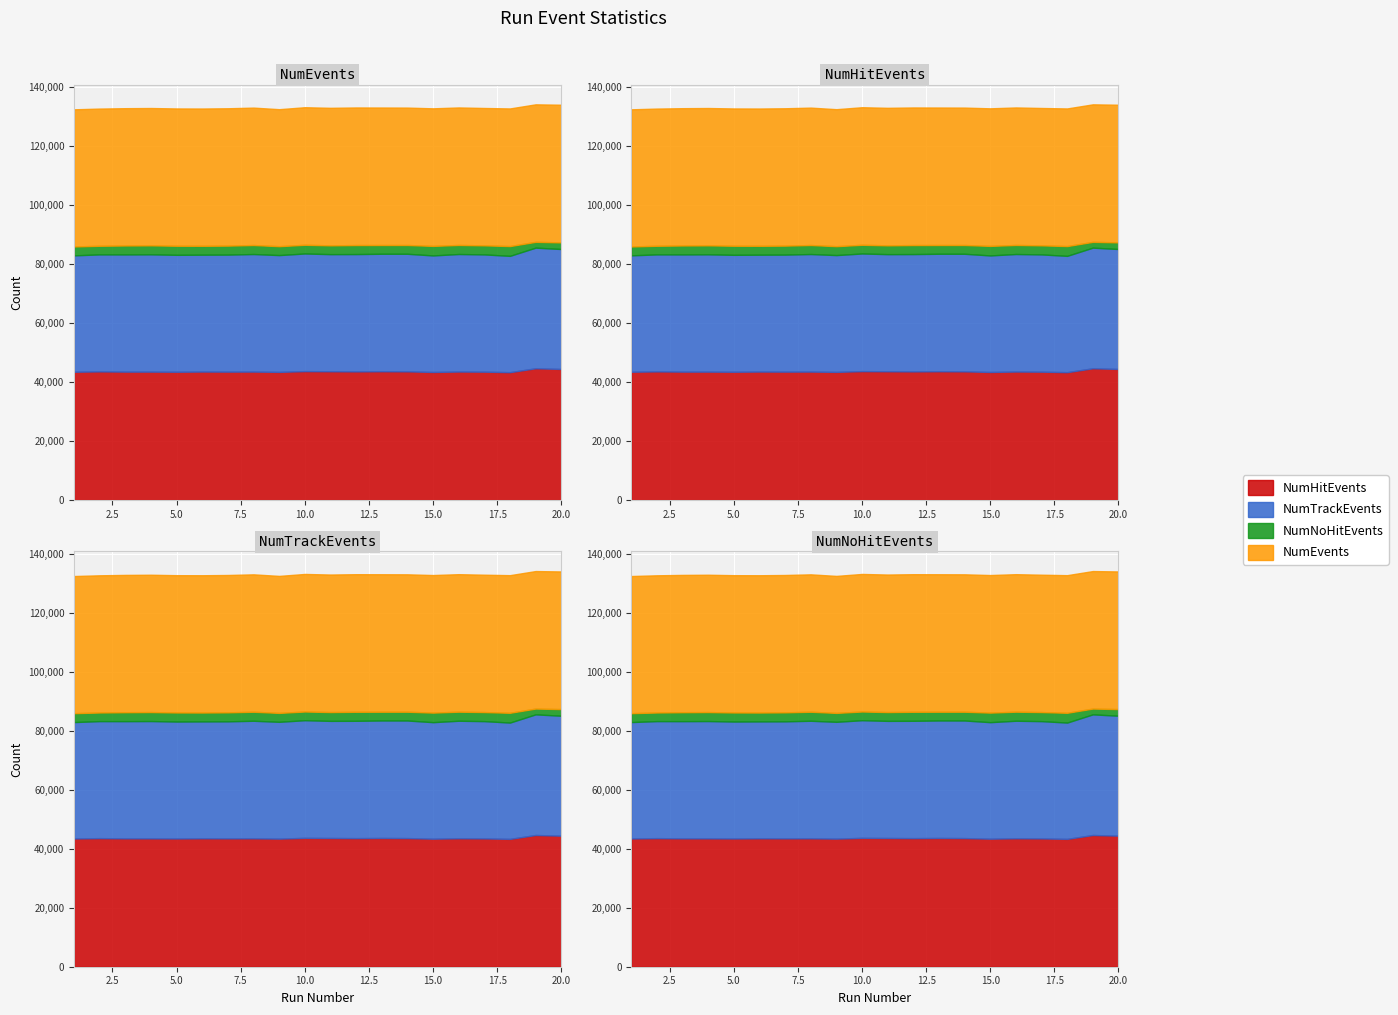

In NumTrackEvents, how many points are higher than both neighbors (excluding endpoints)?

6